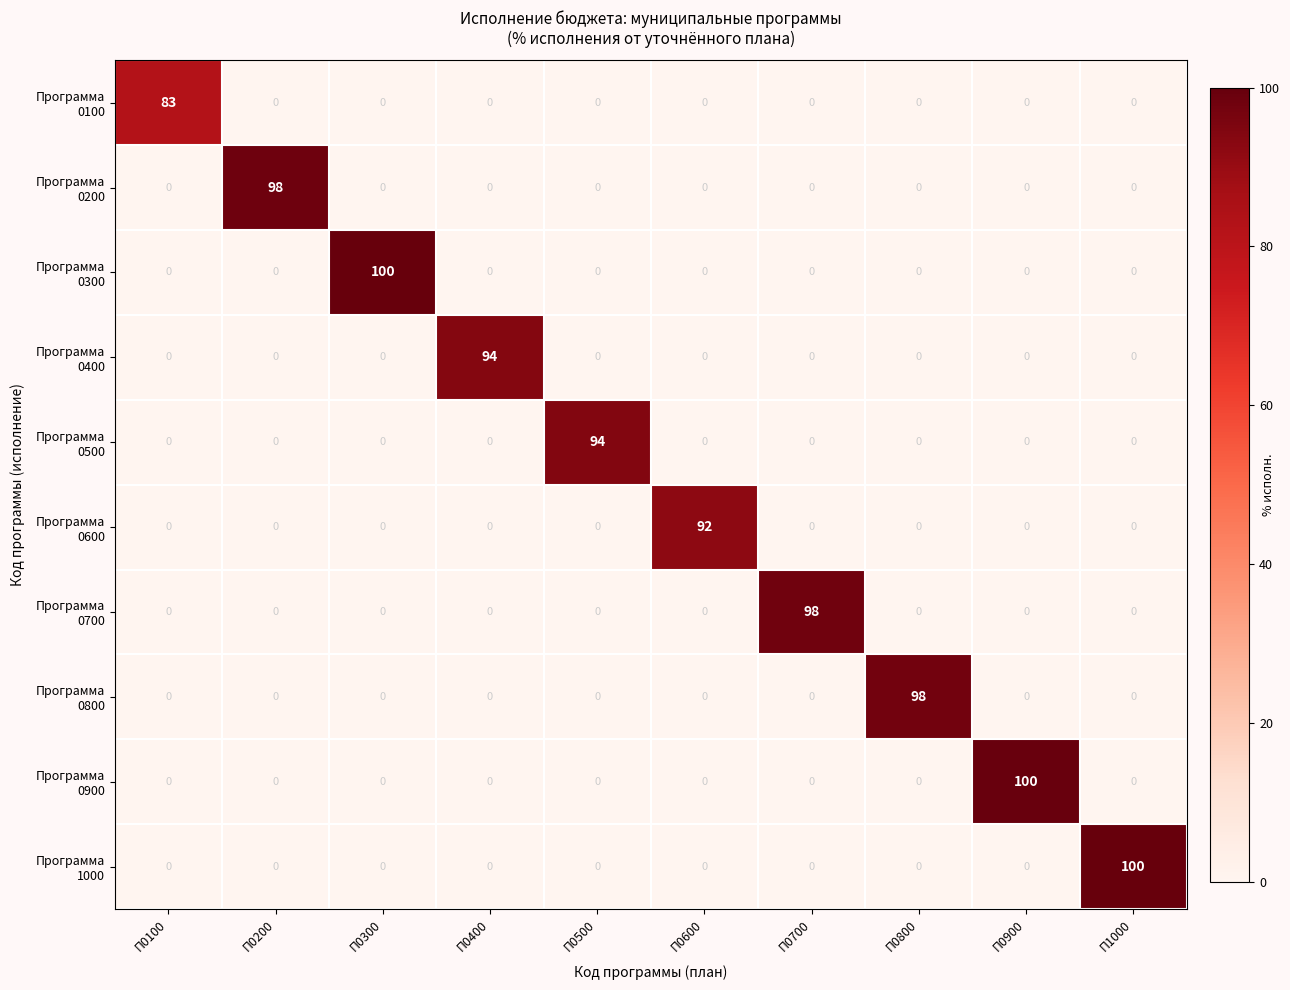

How many series are shown in this chart?

10